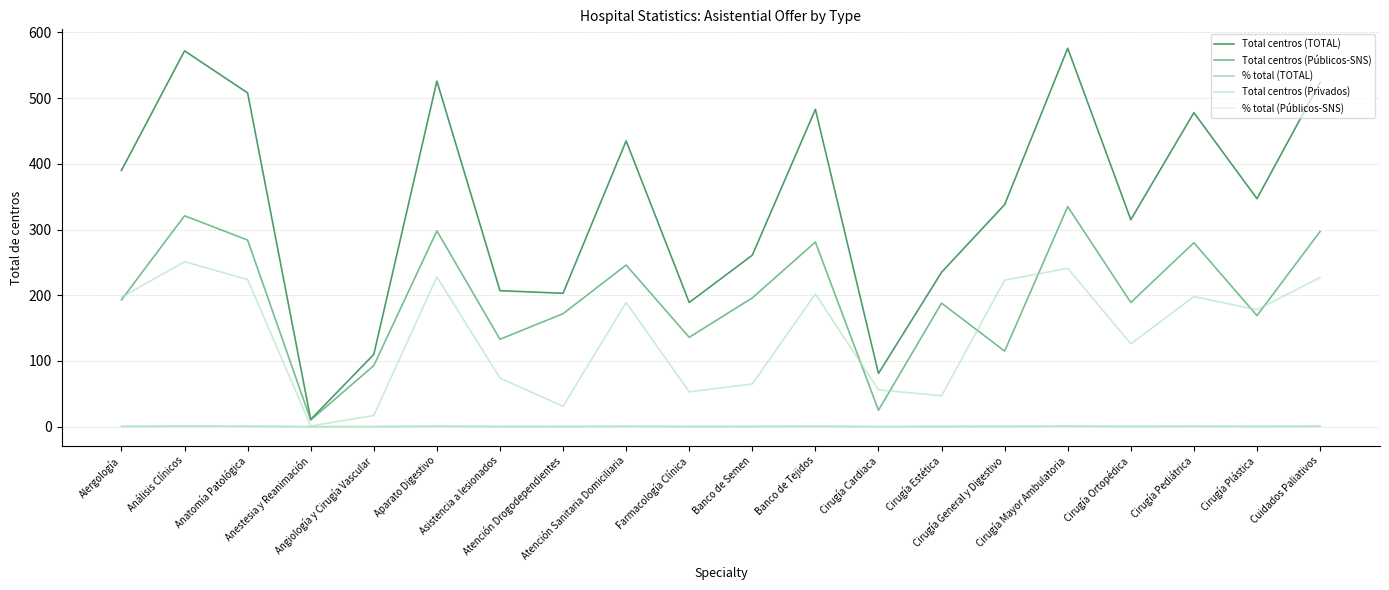

Which series has the largest total across all categories?

Total centros (TOTAL)